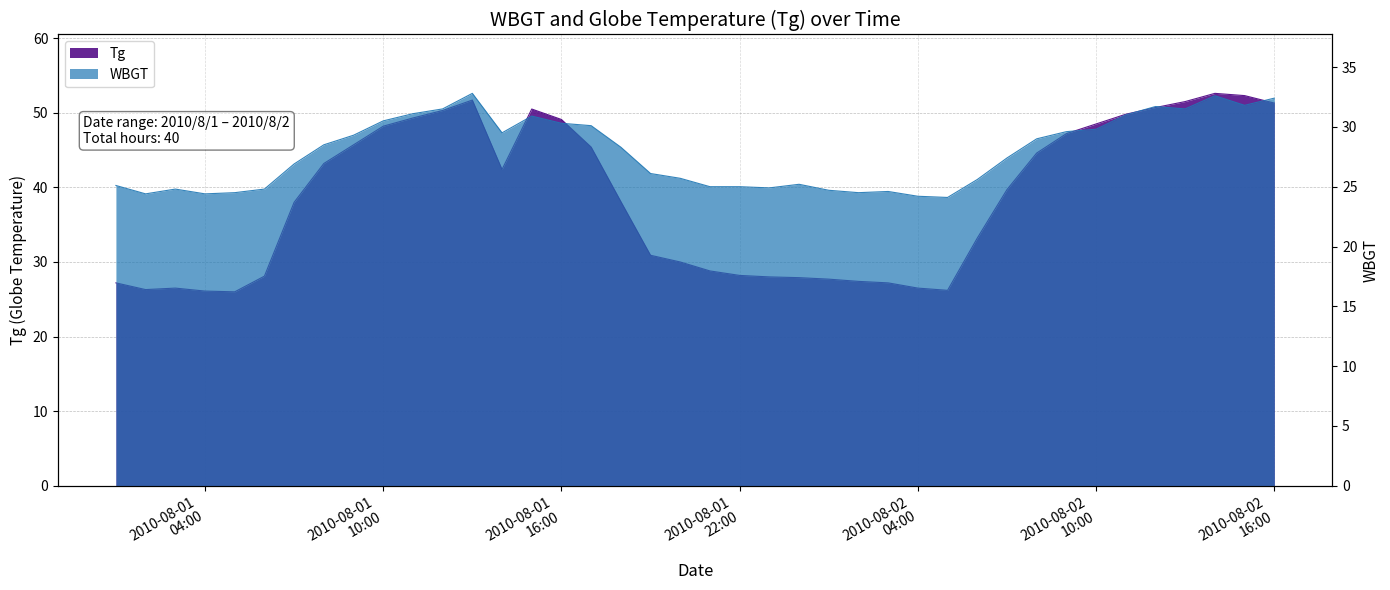

Read the WBGT value at 2010/8/1 23:00.

24.9